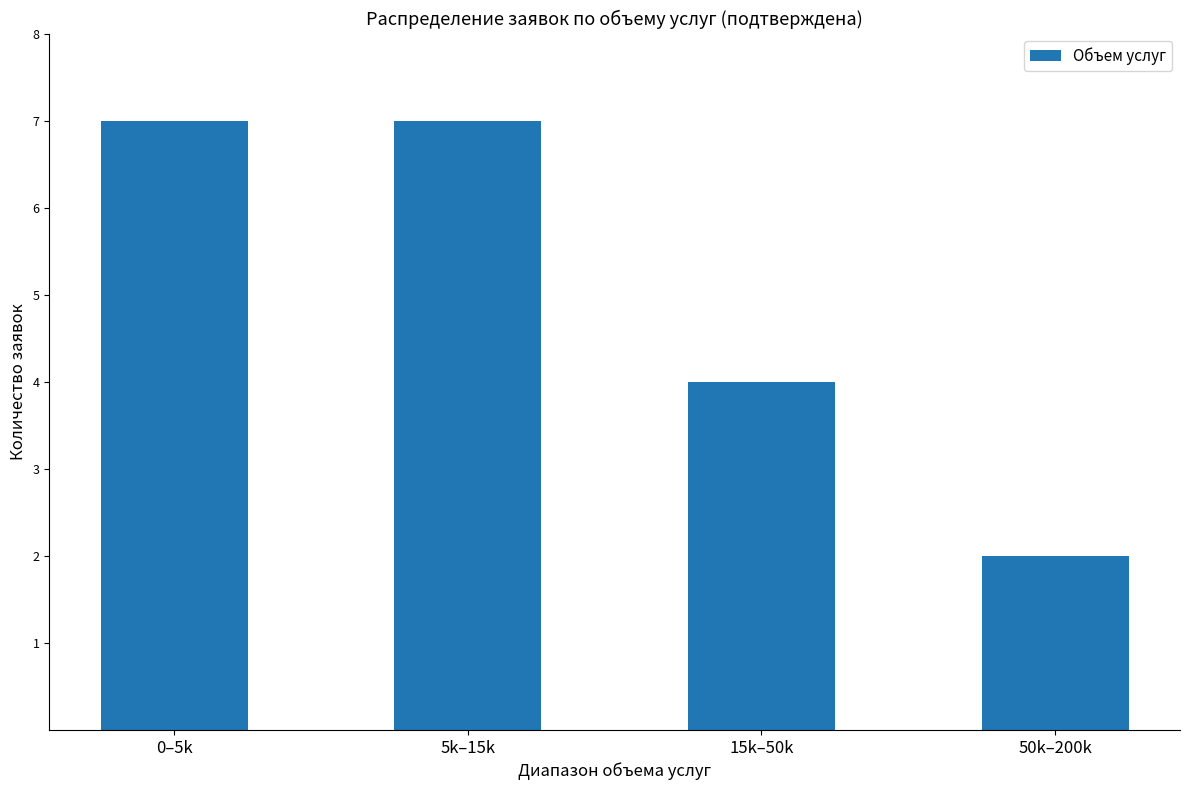

What is the sum of all values?

20